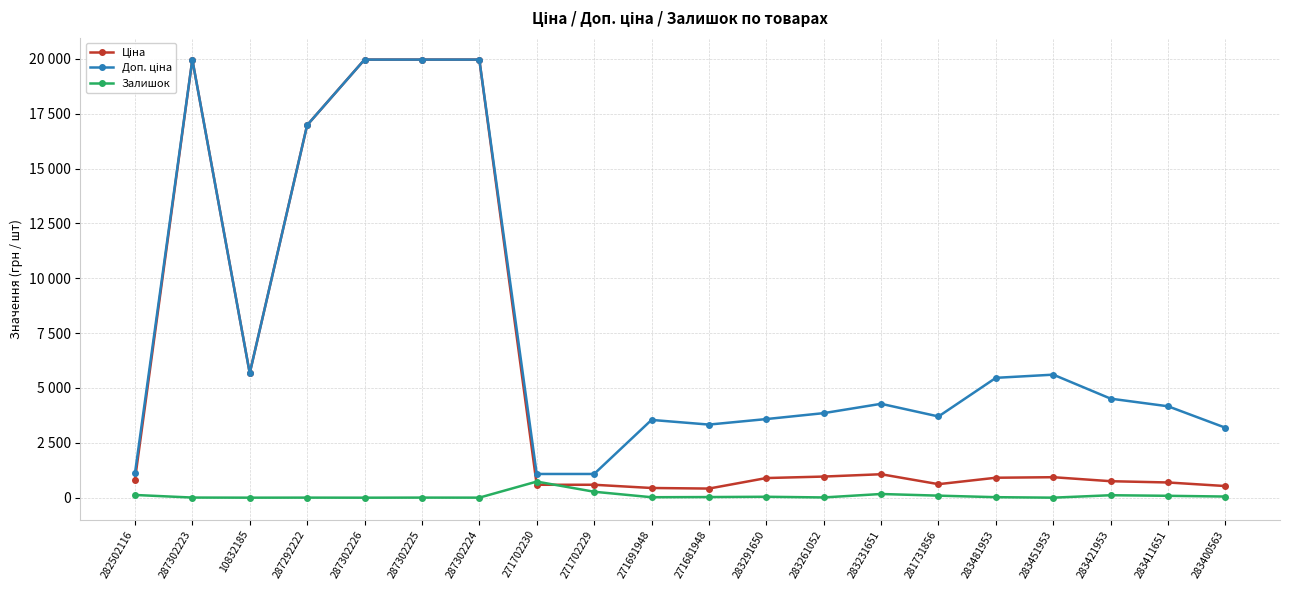

What is the difference between the highest and lowest values at 283481953?

5438.3